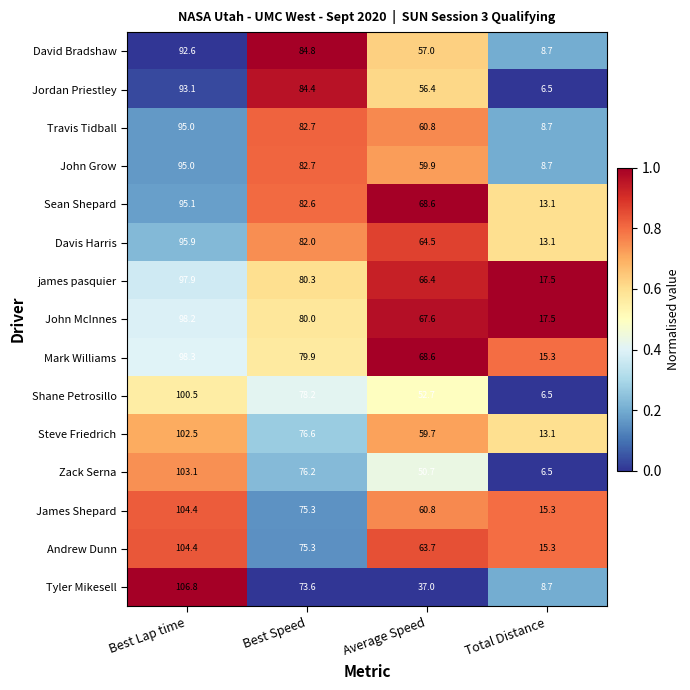

Which label corresponds to the largest value in the chart?

Best Lap time